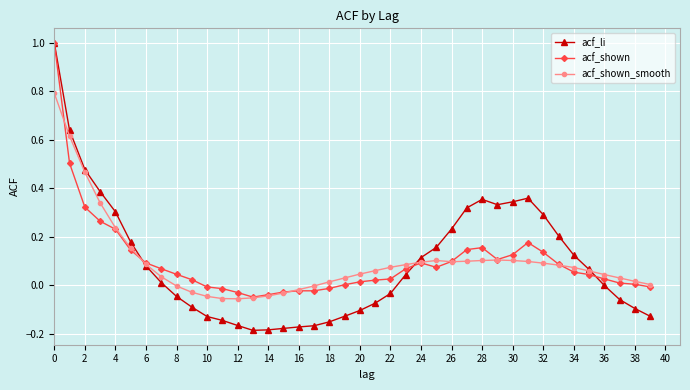

Which series has the widest spread of values?

acf_li